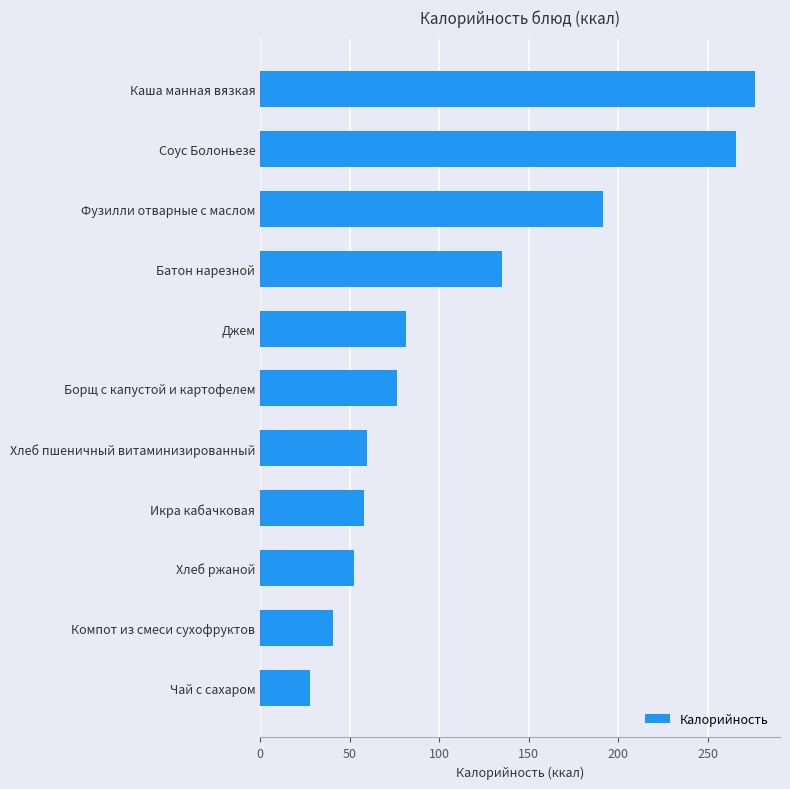

What is the change in value from Чай с сахаром to Каша манная вязкая?

+248.4